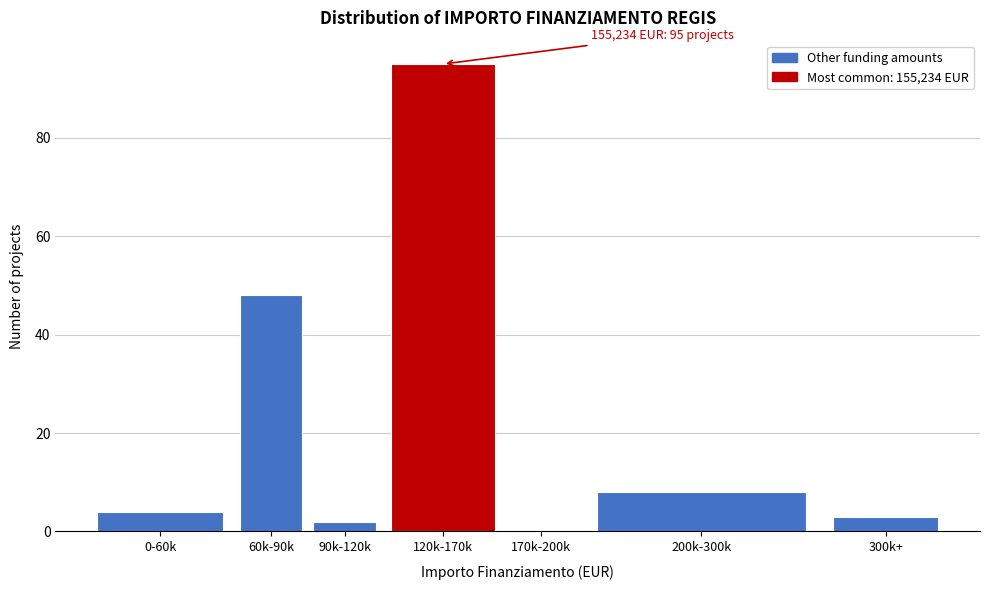

Reading left to right, extract all data points from this chart.

0-60k=4	60k-90k=48	90k-120k=2	120k-170k=95	170k-200k=0	200k-300k=8	300k+=3